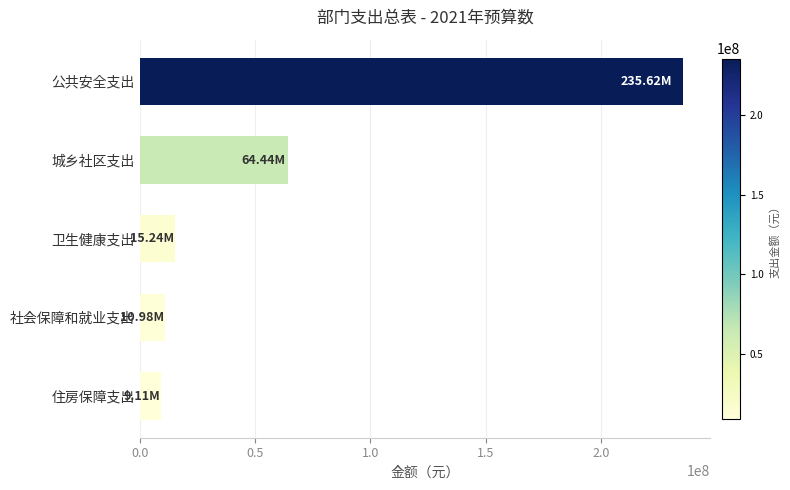

What is the difference between the maximum and second lowest values?

224640813.2